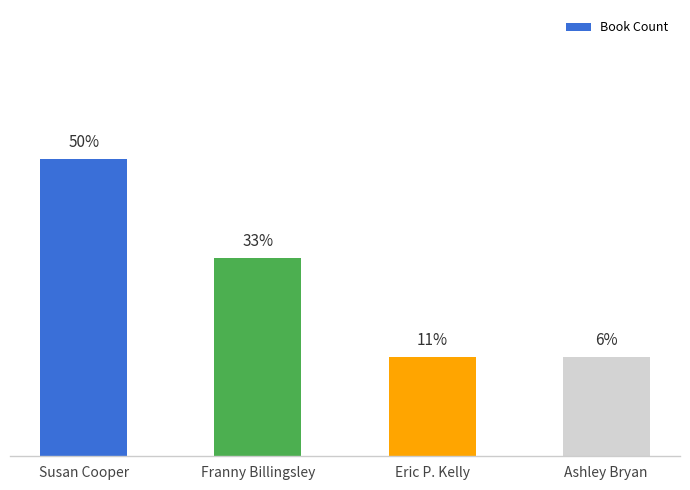

Which category has the lowest value across all series?

Eric P. Kelly